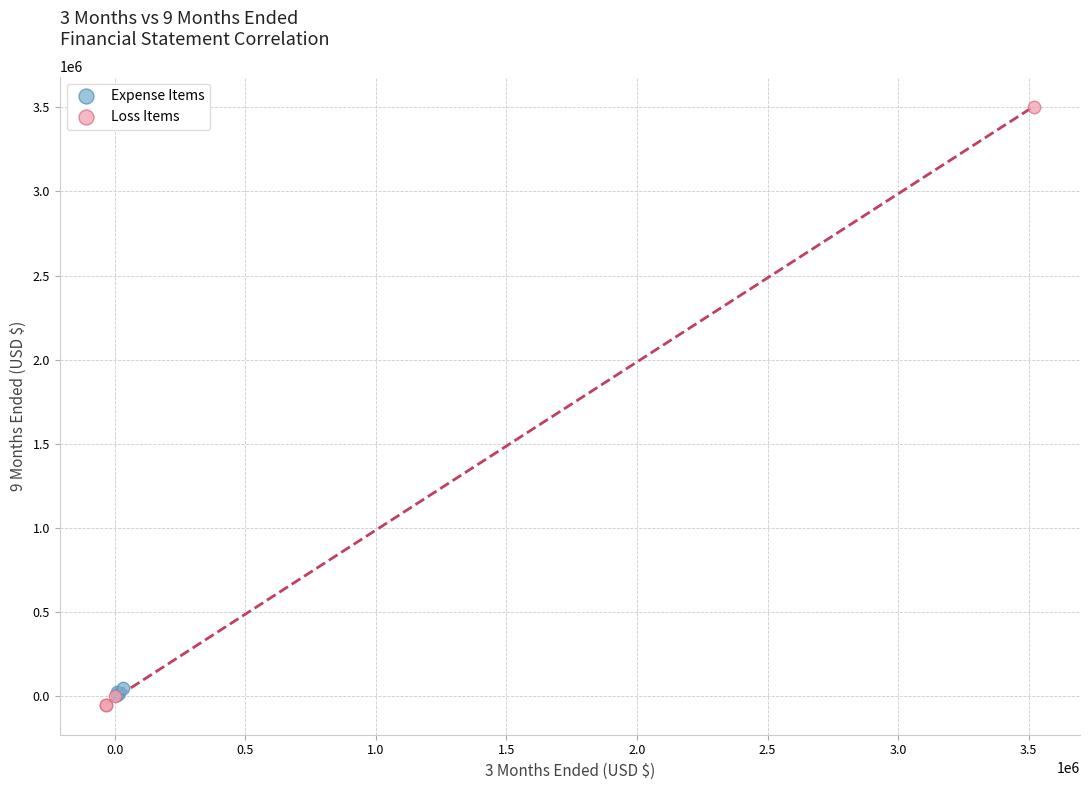

Which series has the largest Y range (max minus min)?

Loss Items